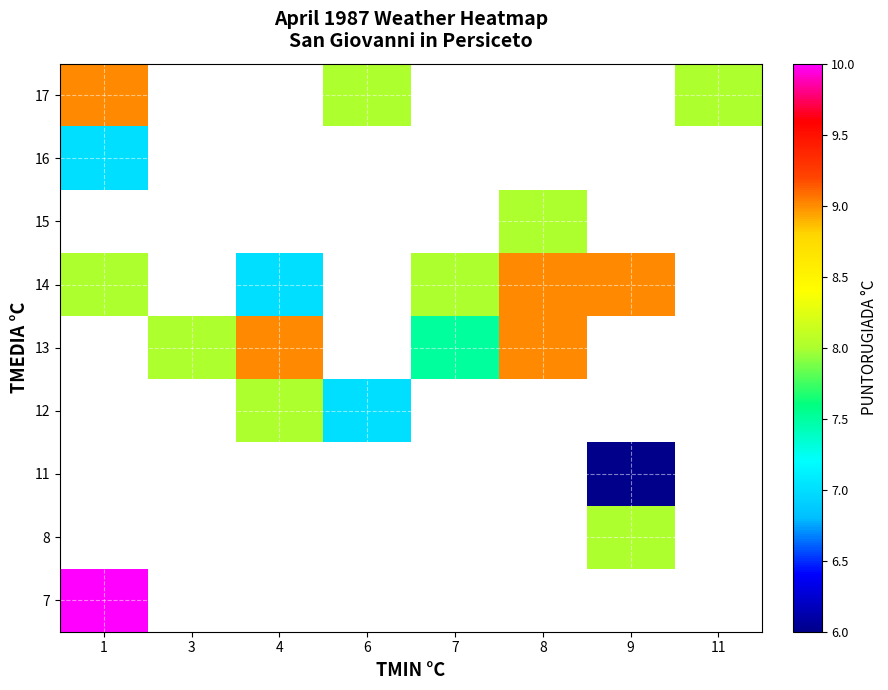

The value of 17 at 1 is 4.4. True or false?

False